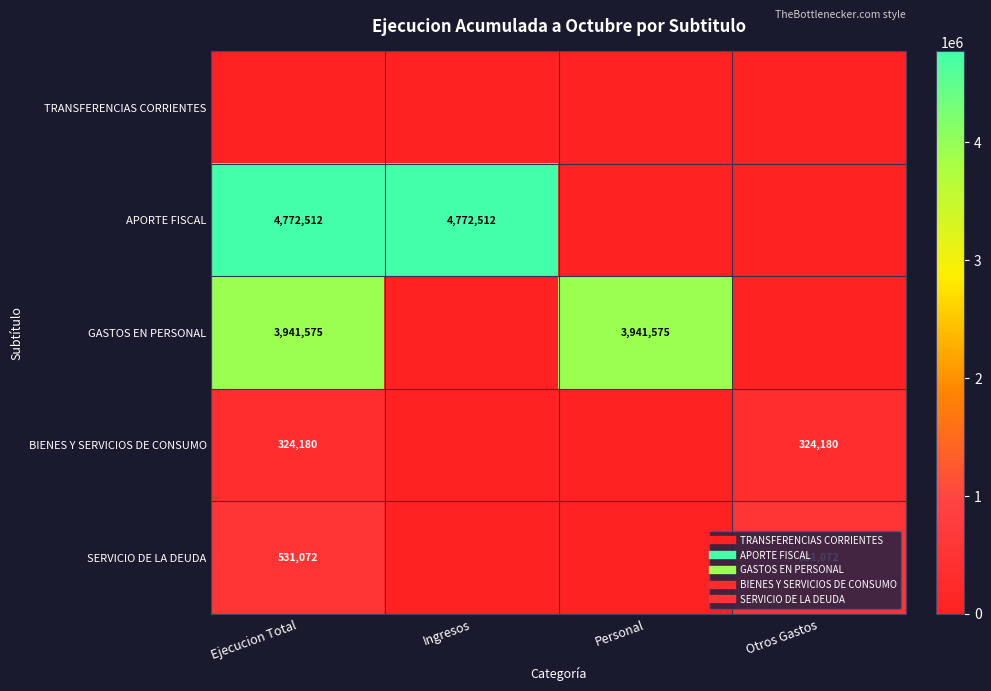

What is the maximum value for BIENES Y SERVICIOS DE CONSUMO?

324180